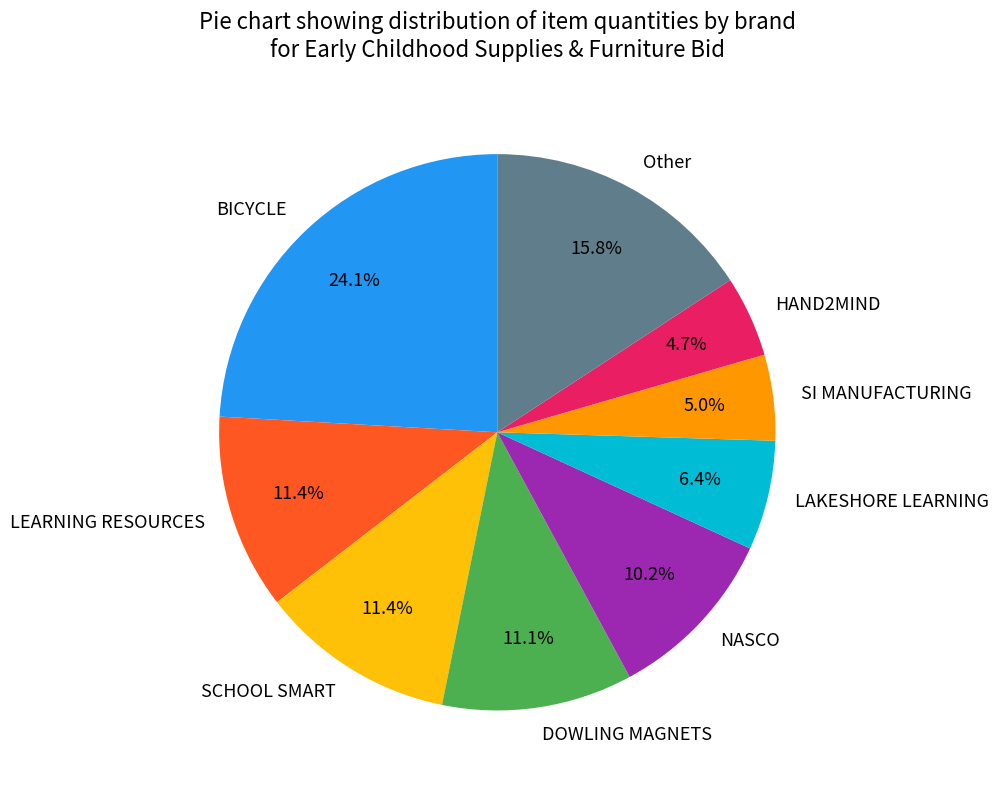

Which has a higher value, BICYCLE or HAND2MIND?

BICYCLE